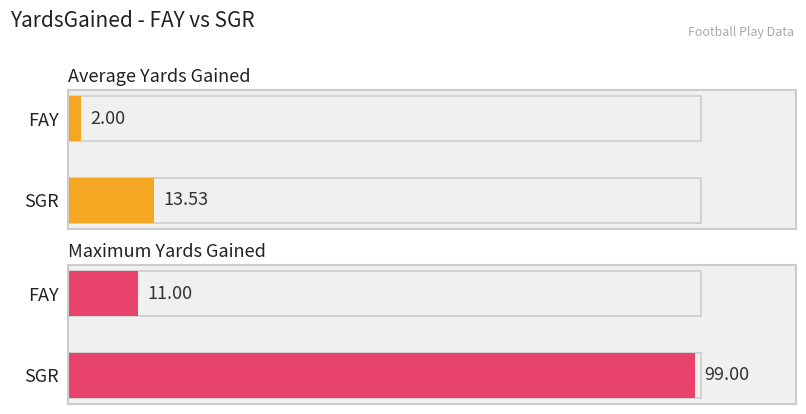

How many values in the Average utilization series exceed 14?

1